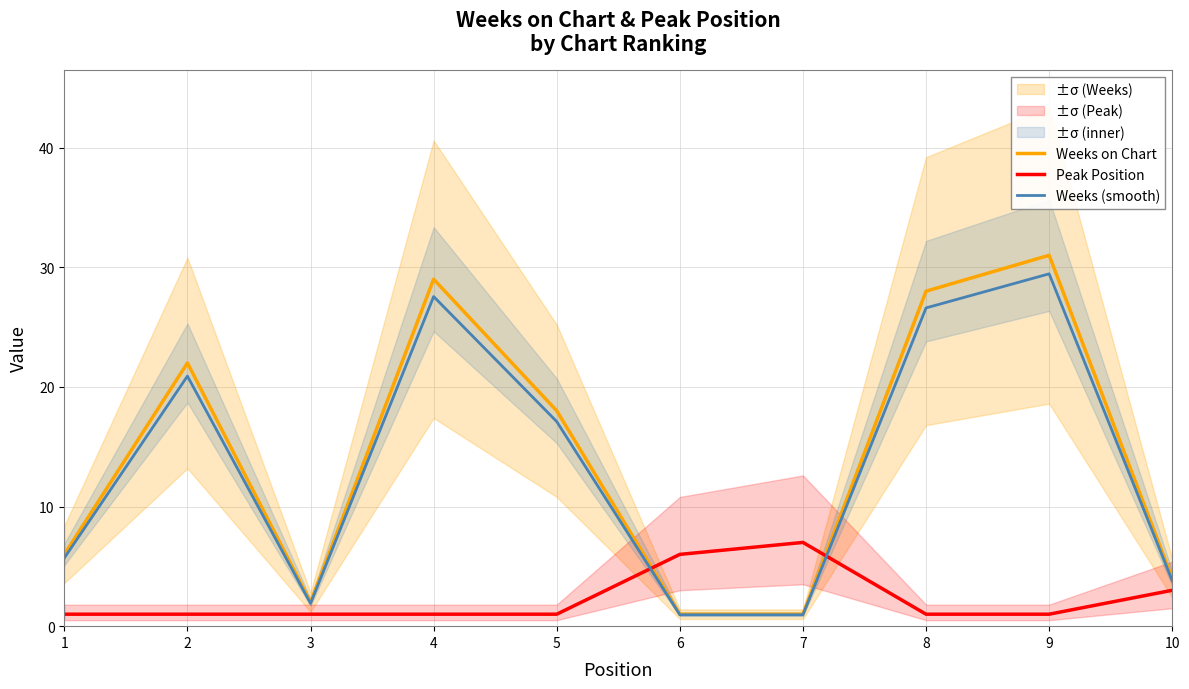

How many interior local valleys does the Weeks on Chart series have?

1